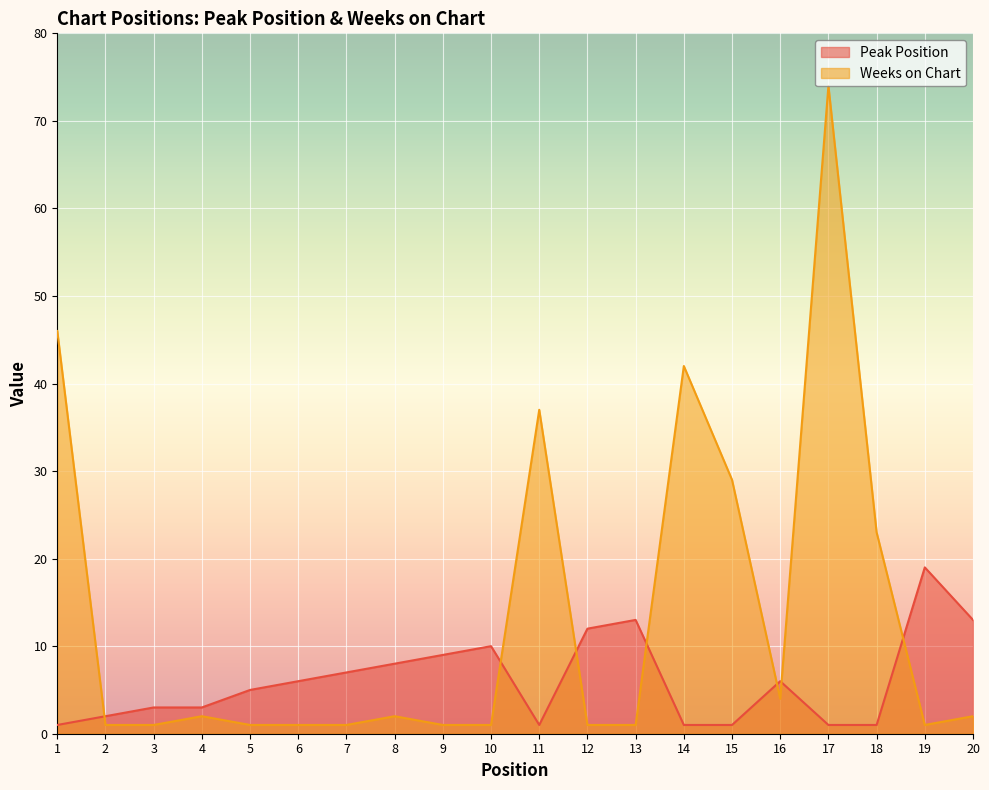

Where does the Weeks on Chart series first go above 2?

1